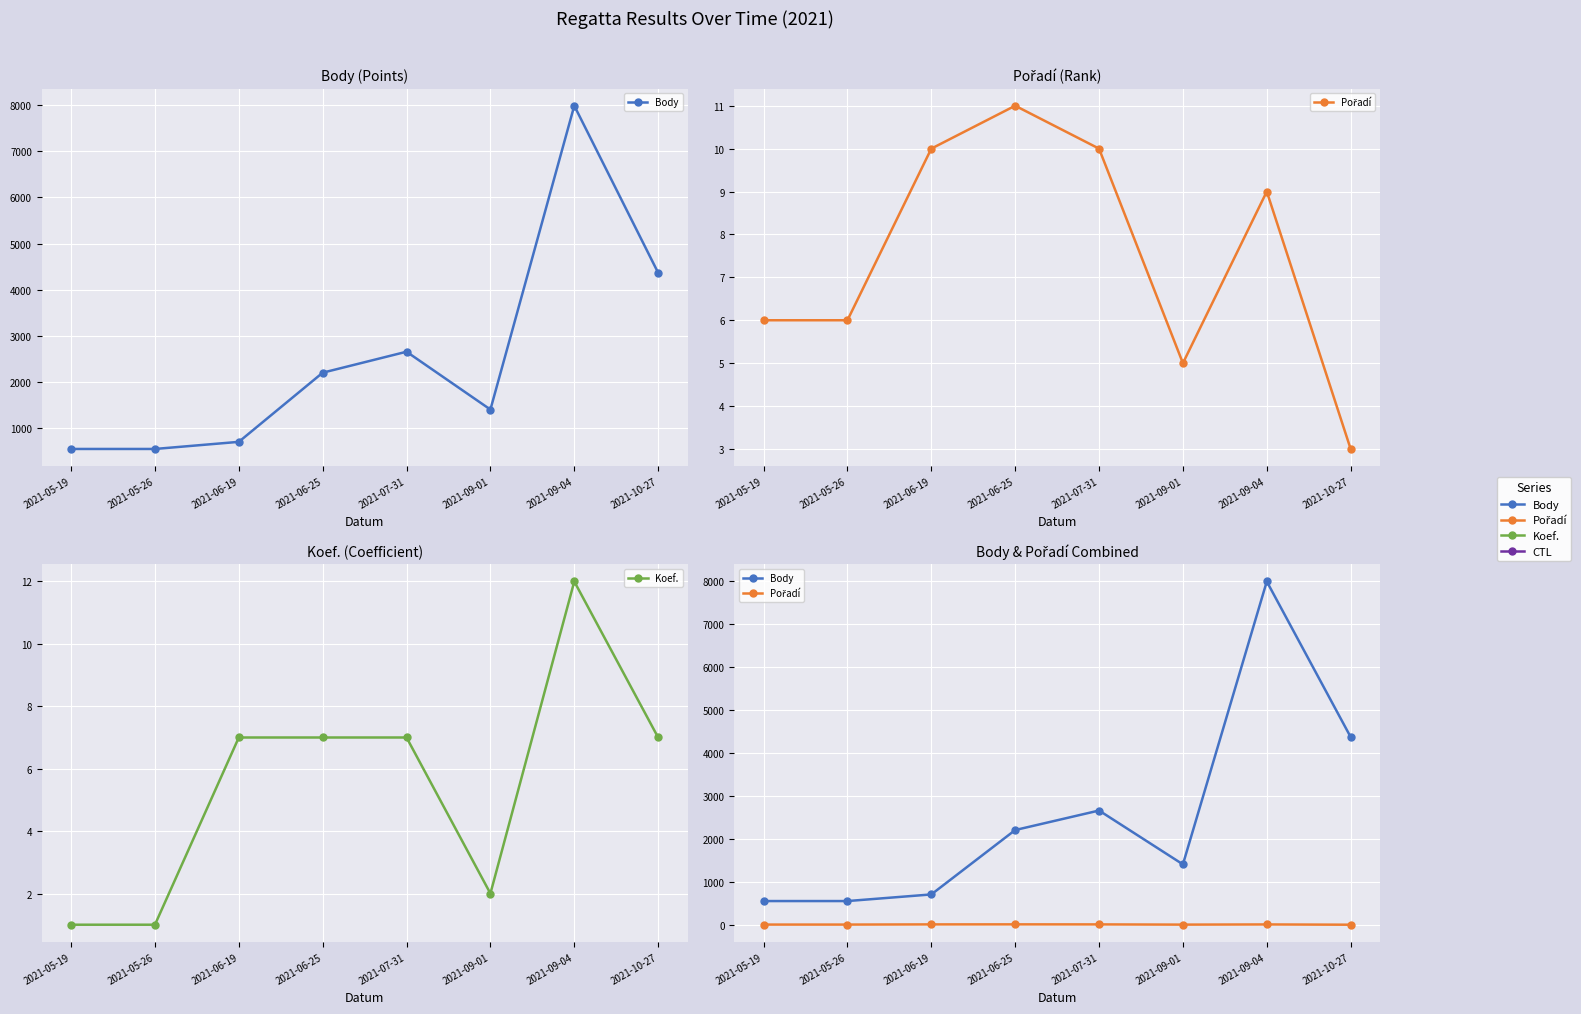

At which label does Pořadí first exceed 9?

2021-06-19